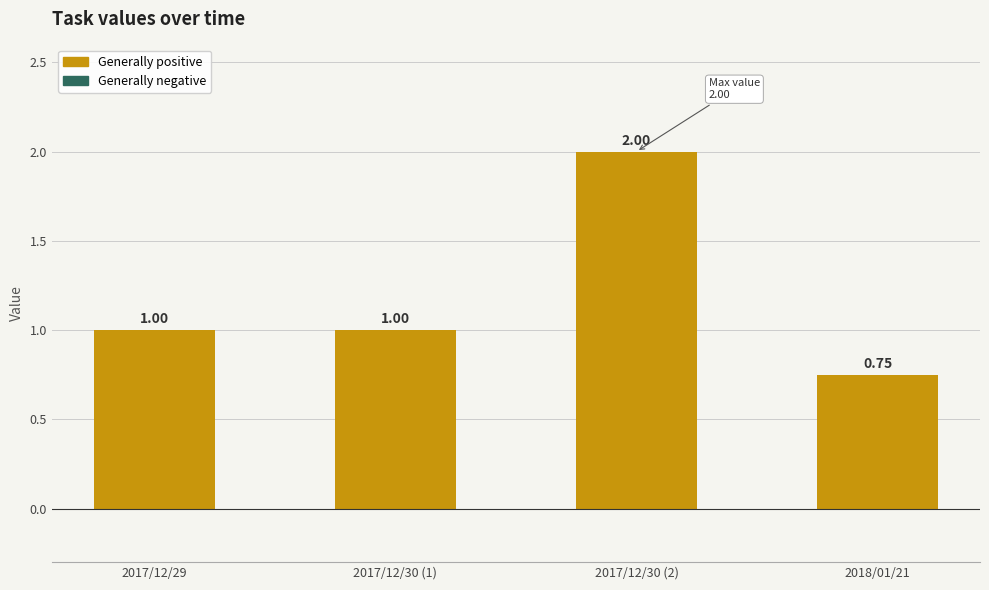

What is the label of the 3rd bar from the left?

2017/12/30 (2)